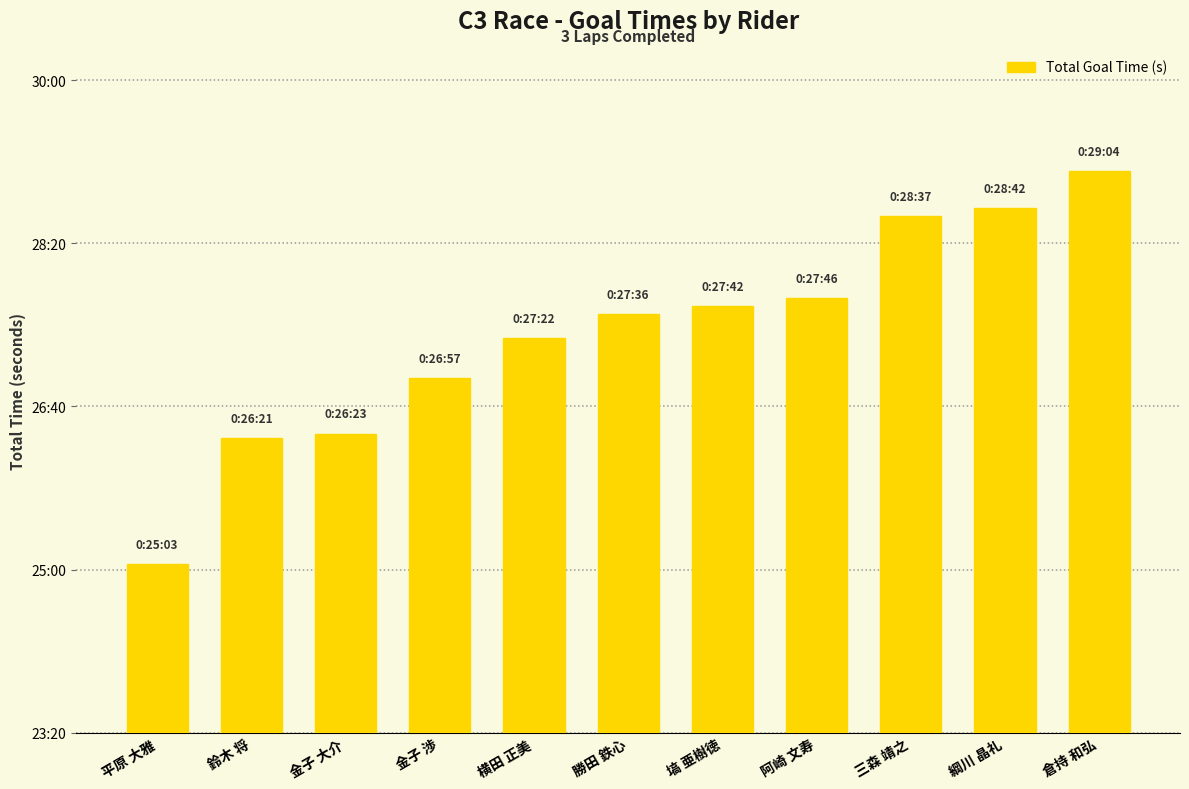

True or false: the data shows 1716.5 at 三森 靖之.

True